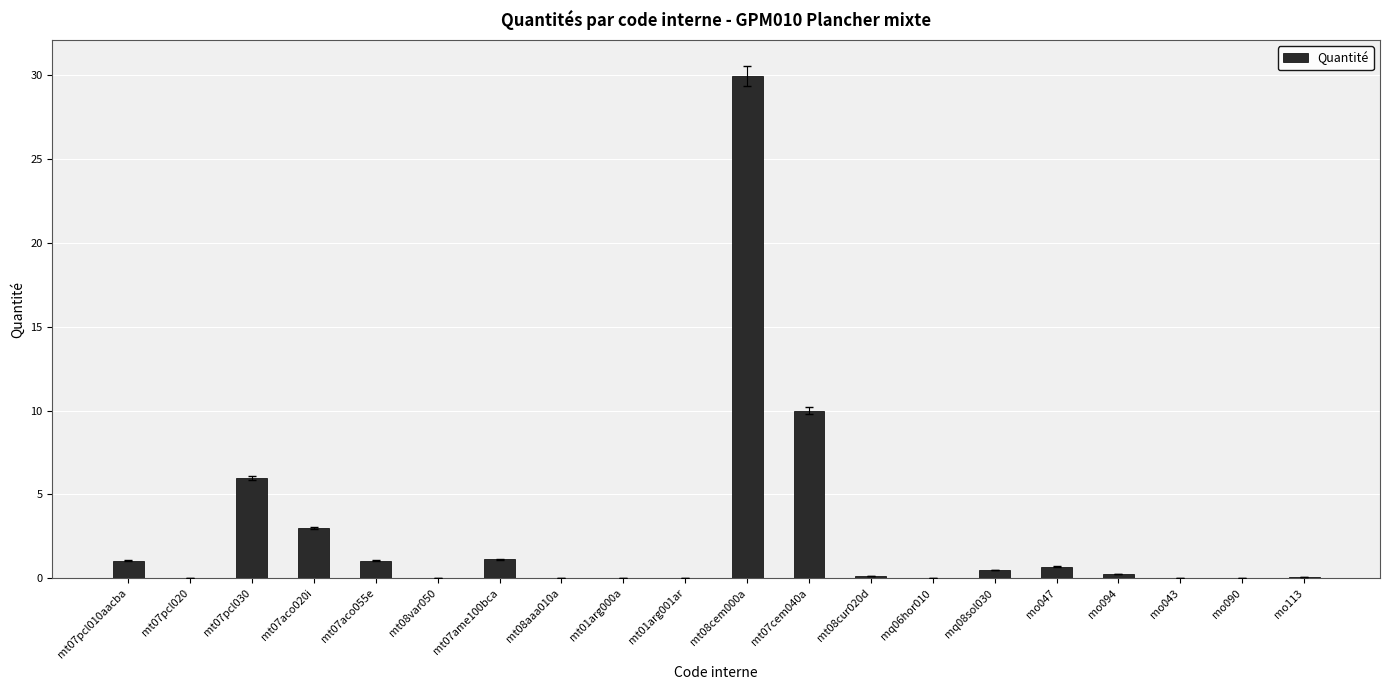

At which label is the value closest to 14?

mt07cem040a